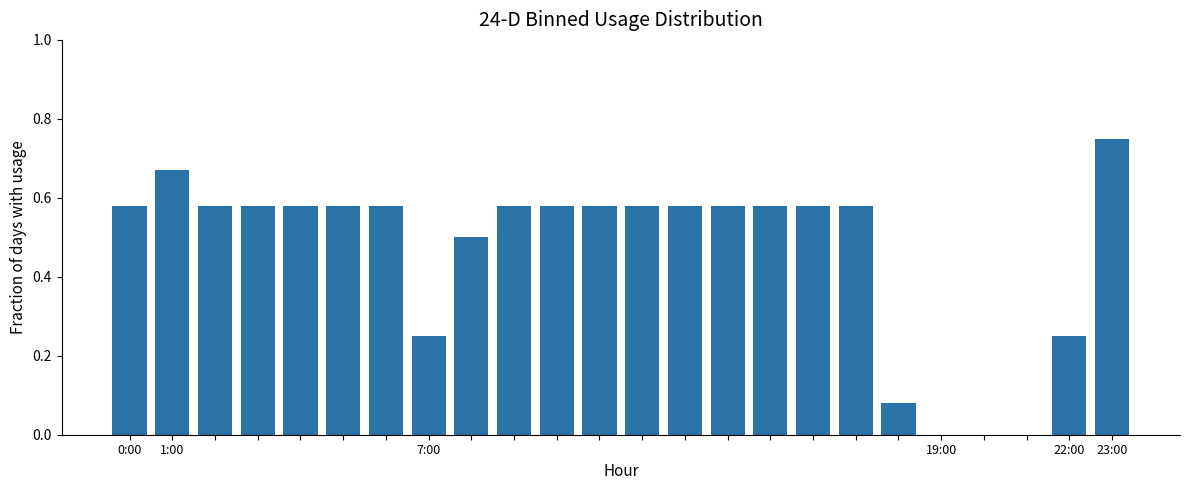

What is the sum of all values?

11.2